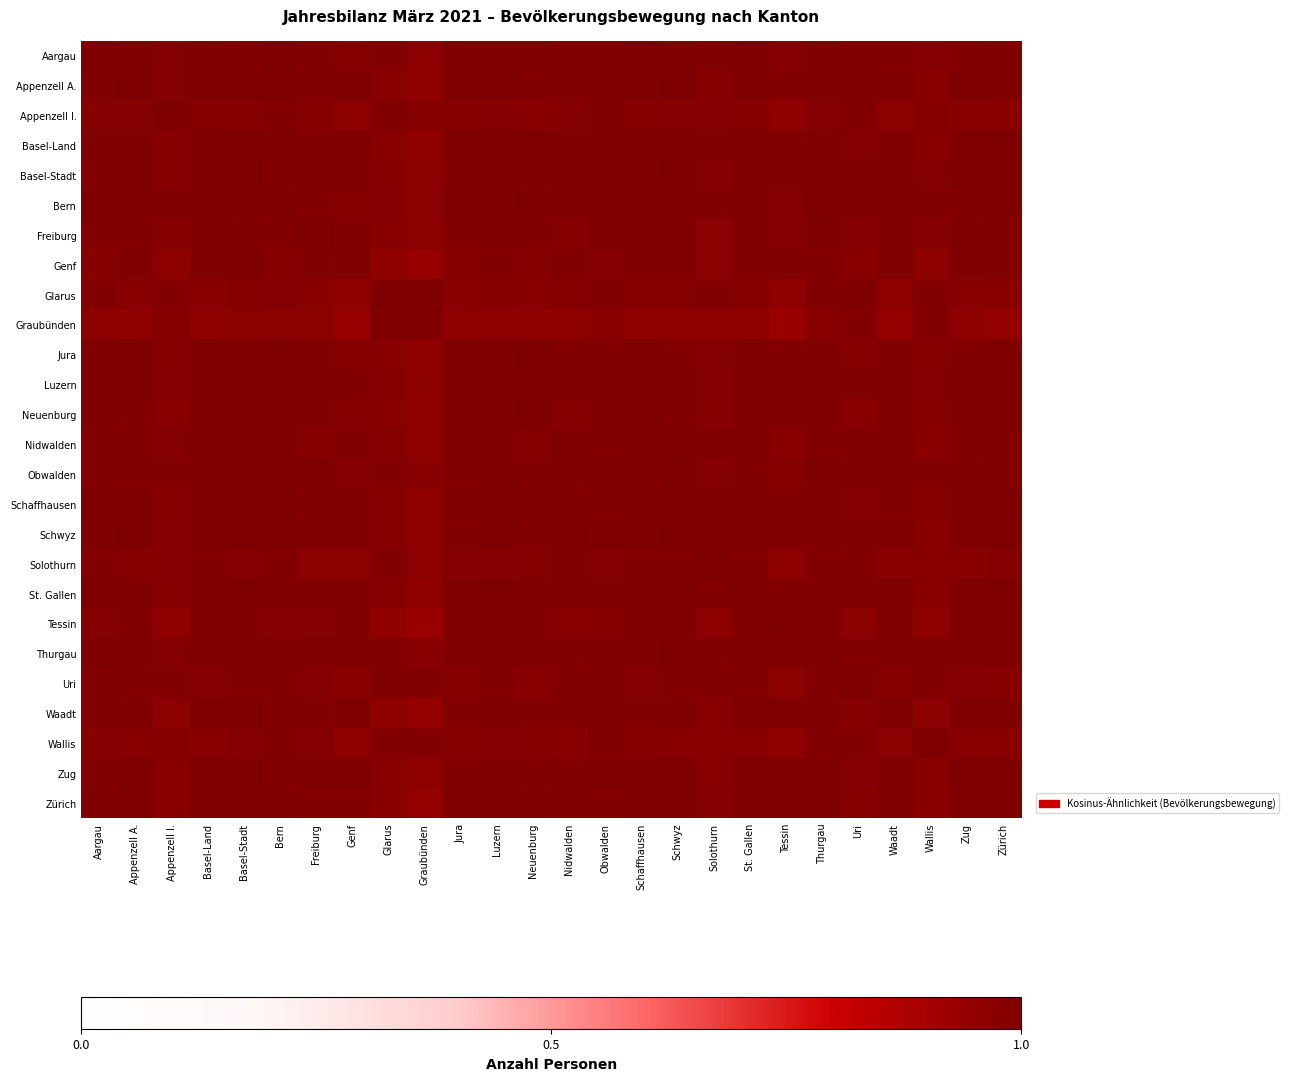

Reading right to left, extract all data points from this chart.

Aargau: Zürich=1.0	Zug=1.0	Wallis=1.0	Waadt=1.0	Uri=1.0	Thurgau=1.0	Tessin=1.0	St. Gallen=1.0	Solothurn=1.0	Schwyz=1.0	Schaffhausen=1.0	Obwalden=1.0	Nidwalden=1.0	Neuenburg=1.0	Luzern=1.0	Jura=1.0	Graubünden=1.0	Glarus=1.0	Genf=1.0	Freiburg=1.0	Bern=1.0	Basel-Stadt=1.0	Basel-Land=1.0	Appenzell I.=1.0	Appenzell A.=1.0	Aargau=1.0
Appenzell A.: Zürich=1.0	Zug=1.0	Wallis=1.0	Waadt=1.0	Uri=1.0	Thurgau=1.0	Tessin=1.0	St. Gallen=1.0	Solothurn=1.0	Schwyz=1.0	Schaffhausen=1.0	Obwalden=1.0	Nidwalden=1.0	Neuenburg=1.0	Luzern=1.0	Jura=1.0	Graubünden=1.0	Glarus=1.0	Genf=1.0	Freiburg=1.0	Bern=1.0	Basel-Stadt=1.0	Basel-Land=1.0	Appenzell I.=1.0	Appenzell A.=1.0	Aargau=1.0
Appenzell I.: Zürich=1.0	Zug=1.0	Wallis=1.0	Waadt=1.0	Uri=1.0	Thurgau=1.0	Tessin=1.0	St. Gallen=1.0	Solothurn=1.0	Schwyz=1.0	Schaffhausen=1.0	Obwalden=1.0	Nidwalden=1.0	Neuenburg=1.0	Luzern=1.0	Jura=1.0	Graubünden=1.0	Glarus=1.0	Genf=1.0	Freiburg=1.0	Bern=1.0	Basel-Stadt=1.0	Basel-Land=1.0	Appenzell I.=1.0	Appenzell A.=1.0	Aargau=1.0
Basel-Land: Zürich=1.0	Zug=1.0	Wallis=1.0	Waadt=1.0	Uri=1.0	Thurgau=1.0	Tessin=1.0	St. Gallen=1.0	Solothurn=1.0	Schwyz=1.0	Schaffhausen=1.0	Obwalden=1.0	Nidwalden=1.0	Neuenburg=1.0	Luzern=1.0	Jura=1.0	Graubünden=1.0	Glarus=1.0	Genf=1.0	Freiburg=1.0	Bern=1.0	Basel-Stadt=1.0	Basel-Land=1.0	Appenzell I.=1.0	Appenzell A.=1.0	Aargau=1.0
Basel-Stadt: Zürich=1.0	Zug=1.0	Wallis=1.0	Waadt=1.0	Uri=1.0	Thurgau=1.0	Tessin=1.0	St. Gallen=1.0	Solothurn=1.0	Schwyz=1.0	Schaffhausen=1.0	Obwalden=1.0	Nidwalden=1.0	Neuenburg=1.0	Luzern=1.0	Jura=1.0	Graubünden=1.0	Glarus=1.0	Genf=1.0	Freiburg=1.0	Bern=1.0	Basel-Stadt=1.0	Basel-Land=1.0	Appenzell I.=1.0	Appenzell A.=1.0	Aargau=1.0
Bern: Zürich=1.0	Zug=1.0	Wallis=1.0	Waadt=1.0	Uri=1.0	Thurgau=1.0	Tessin=1.0	St. Gallen=1.0	Solothurn=1.0	Schwyz=1.0	Schaffhausen=1.0	Obwalden=1.0	Nidwalden=1.0	Neuenburg=1.0	Luzern=1.0	Jura=1.0	Graubünden=1.0	Glarus=1.0	Genf=1.0	Freiburg=1.0	Bern=1.0	Basel-Stadt=1.0	Basel-Land=1.0	Appenzell I.=1.0	Appenzell A.=1.0	Aargau=1.0
Freiburg: Zürich=1.0	Zug=1.0	Wallis=1.0	Waadt=1.0	Uri=1.0	Thurgau=1.0	Tessin=1.0	St. Gallen=1.0	Solothurn=1.0	Schwyz=1.0	Schaffhausen=1.0	Obwalden=1.0	Nidwalden=1.0	Neuenburg=1.0	Luzern=1.0	Jura=1.0	Graubünden=1.0	Glarus=1.0	Genf=1.0	Freiburg=1.0	Bern=1.0	Basel-Stadt=1.0	Basel-Land=1.0	Appenzell I.=1.0	Appenzell A.=1.0	Aargau=1.0
Genf: Zürich=1.0	Zug=1.0	Wallis=1.0	Waadt=1.0	Uri=1.0	Thurgau=1.0	Tessin=1.0	St. Gallen=1.0	Solothurn=1.0	Schwyz=1.0	Schaffhausen=1.0	Obwalden=1.0	Nidwalden=1.0	Neuenburg=1.0	Luzern=1.0	Jura=1.0	Graubünden=0.9	Glarus=1.0	Genf=1.0	Freiburg=1.0	Bern=1.0	Basel-Stadt=1.0	Basel-Land=1.0	Appenzell I.=1.0	Appenzell A.=1.0	Aargau=1.0
Glarus: Zürich=1.0	Zug=1.0	Wallis=1.0	Waadt=1.0	Uri=1.0	Thurgau=1.0	Tessin=1.0	St. Gallen=1.0	Solothurn=1.0	Schwyz=1.0	Schaffhausen=1.0	Obwalden=1.0	Nidwalden=1.0	Neuenburg=1.0	Luzern=1.0	Jura=1.0	Graubünden=1.0	Glarus=1.0	Genf=1.0	Freiburg=1.0	Bern=1.0	Basel-Stadt=1.0	Basel-Land=1.0	Appenzell I.=1.0	Appenzell A.=1.0	Aargau=1.0
Graubünden: Zürich=0.9	Zug=1.0	Wallis=1.0	Waadt=0.9	Uri=1.0	Thurgau=1.0	Tessin=0.9	St. Gallen=1.0	Solothurn=1.0	Schwyz=1.0	Schaffhausen=1.0	Obwalden=1.0	Nidwalden=1.0	Neuenburg=1.0	Luzern=1.0	Jura=0.9	Graubünden=1.0	Glarus=1.0	Genf=0.9	Freiburg=1.0	Bern=1.0	Basel-Stadt=1.0	Basel-Land=1.0	Appenzell I.=1.0	Appenzell A.=1.0	Aargau=1.0
Jura: Zürich=1.0	Zug=1.0	Wallis=1.0	Waadt=1.0	Uri=1.0	Thurgau=1.0	Tessin=1.0	St. Gallen=1.0	Solothurn=1.0	Schwyz=1.0	Schaffhausen=1.0	Obwalden=1.0	Nidwalden=1.0	Neuenburg=1.0	Luzern=1.0	Jura=1.0	Graubünden=0.9	Glarus=1.0	Genf=1.0	Freiburg=1.0	Bern=1.0	Basel-Stadt=1.0	Basel-Land=1.0	Appenzell I.=1.0	Appenzell A.=1.0	Aargau=1.0
Luzern: Zürich=1.0	Zug=1.0	Wallis=1.0	Waadt=1.0	Uri=1.0	Thurgau=1.0	Tessin=1.0	St. Gallen=1.0	Solothurn=1.0	Schwyz=1.0	Schaffhausen=1.0	Obwalden=1.0	Nidwalden=1.0	Neuenburg=1.0	Luzern=1.0	Jura=1.0	Graubünden=1.0	Glarus=1.0	Genf=1.0	Freiburg=1.0	Bern=1.0	Basel-Stadt=1.0	Basel-Land=1.0	Appenzell I.=1.0	Appenzell A.=1.0	Aargau=1.0
Neuenburg: Zürich=1.0	Zug=1.0	Wallis=1.0	Waadt=1.0	Uri=1.0	Thurgau=1.0	Tessin=1.0	St. Gallen=1.0	Solothurn=1.0	Schwyz=1.0	Schaffhausen=1.0	Obwalden=1.0	Nidwalden=1.0	Neuenburg=1.0	Luzern=1.0	Jura=1.0	Graubünden=1.0	Glarus=1.0	Genf=1.0	Freiburg=1.0	Bern=1.0	Basel-Stadt=1.0	Basel-Land=1.0	Appenzell I.=1.0	Appenzell A.=1.0	Aargau=1.0
Nidwalden: Zürich=1.0	Zug=1.0	Wallis=1.0	Waadt=1.0	Uri=1.0	Thurgau=1.0	Tessin=1.0	St. Gallen=1.0	Solothurn=1.0	Schwyz=1.0	Schaffhausen=1.0	Obwalden=1.0	Nidwalden=1.0	Neuenburg=1.0	Luzern=1.0	Jura=1.0	Graubünden=1.0	Glarus=1.0	Genf=1.0	Freiburg=1.0	Bern=1.0	Basel-Stadt=1.0	Basel-Land=1.0	Appenzell I.=1.0	Appenzell A.=1.0	Aargau=1.0
Obwalden: Zürich=1.0	Zug=1.0	Wallis=1.0	Waadt=1.0	Uri=1.0	Thurgau=1.0	Tessin=1.0	St. Gallen=1.0	Solothurn=1.0	Schwyz=1.0	Schaffhausen=1.0	Obwalden=1.0	Nidwalden=1.0	Neuenburg=1.0	Luzern=1.0	Jura=1.0	Graubünden=1.0	Glarus=1.0	Genf=1.0	Freiburg=1.0	Bern=1.0	Basel-Stadt=1.0	Basel-Land=1.0	Appenzell I.=1.0	Appenzell A.=1.0	Aargau=1.0
Schaffhausen: Zürich=1.0	Zug=1.0	Wallis=1.0	Waadt=1.0	Uri=1.0	Thurgau=1.0	Tessin=1.0	St. Gallen=1.0	Solothurn=1.0	Schwyz=1.0	Schaffhausen=1.0	Obwalden=1.0	Nidwalden=1.0	Neuenburg=1.0	Luzern=1.0	Jura=1.0	Graubünden=1.0	Glarus=1.0	Genf=1.0	Freiburg=1.0	Bern=1.0	Basel-Stadt=1.0	Basel-Land=1.0	Appenzell I.=1.0	Appenzell A.=1.0	Aargau=1.0
Schwyz: Zürich=1.0	Zug=1.0	Wallis=1.0	Waadt=1.0	Uri=1.0	Thurgau=1.0	Tessin=1.0	St. Gallen=1.0	Solothurn=1.0	Schwyz=1.0	Schaffhausen=1.0	Obwalden=1.0	Nidwalden=1.0	Neuenburg=1.0	Luzern=1.0	Jura=1.0	Graubünden=1.0	Glarus=1.0	Genf=1.0	Freiburg=1.0	Bern=1.0	Basel-Stadt=1.0	Basel-Land=1.0	Appenzell I.=1.0	Appenzell A.=1.0	Aargau=1.0
Solothurn: Zürich=1.0	Zug=1.0	Wallis=1.0	Waadt=1.0	Uri=1.0	Thurgau=1.0	Tessin=1.0	St. Gallen=1.0	Solothurn=1.0	Schwyz=1.0	Schaffhausen=1.0	Obwalden=1.0	Nidwalden=1.0	Neuenburg=1.0	Luzern=1.0	Jura=1.0	Graubünden=1.0	Glarus=1.0	Genf=1.0	Freiburg=1.0	Bern=1.0	Basel-Stadt=1.0	Basel-Land=1.0	Appenzell I.=1.0	Appenzell A.=1.0	Aargau=1.0
St. Gallen: Zürich=1.0	Zug=1.0	Wallis=1.0	Waadt=1.0	Uri=1.0	Thurgau=1.0	Tessin=1.0	St. Gallen=1.0	Solothurn=1.0	Schwyz=1.0	Schaffhausen=1.0	Obwalden=1.0	Nidwalden=1.0	Neuenburg=1.0	Luzern=1.0	Jura=1.0	Graubünden=1.0	Glarus=1.0	Genf=1.0	Freiburg=1.0	Bern=1.0	Basel-Stadt=1.0	Basel-Land=1.0	Appenzell I.=1.0	Appenzell A.=1.0	Aargau=1.0
Tessin: Zürich=1.0	Zug=1.0	Wallis=1.0	Waadt=1.0	Uri=1.0	Thurgau=1.0	Tessin=1.0	St. Gallen=1.0	Solothurn=1.0	Schwyz=1.0	Schaffhausen=1.0	Obwalden=1.0	Nidwalden=1.0	Neuenburg=1.0	Luzern=1.0	Jura=1.0	Graubünden=0.9	Glarus=1.0	Genf=1.0	Freiburg=1.0	Bern=1.0	Basel-Stadt=1.0	Basel-Land=1.0	Appenzell I.=1.0	Appenzell A.=1.0	Aargau=1.0
Thurgau: Zürich=1.0	Zug=1.0	Wallis=1.0	Waadt=1.0	Uri=1.0	Thurgau=1.0	Tessin=1.0	St. Gallen=1.0	Solothurn=1.0	Schwyz=1.0	Schaffhausen=1.0	Obwalden=1.0	Nidwalden=1.0	Neuenburg=1.0	Luzern=1.0	Jura=1.0	Graubünden=1.0	Glarus=1.0	Genf=1.0	Freiburg=1.0	Bern=1.0	Basel-Stadt=1.0	Basel-Land=1.0	Appenzell I.=1.0	Appenzell A.=1.0	Aargau=1.0
Uri: Zürich=1.0	Zug=1.0	Wallis=1.0	Waadt=1.0	Uri=1.0	Thurgau=1.0	Tessin=1.0	St. Gallen=1.0	Solothurn=1.0	Schwyz=1.0	Schaffhausen=1.0	Obwalden=1.0	Nidwalden=1.0	Neuenburg=1.0	Luzern=1.0	Jura=1.0	Graubünden=1.0	Glarus=1.0	Genf=1.0	Freiburg=1.0	Bern=1.0	Basel-Stadt=1.0	Basel-Land=1.0	Appenzell I.=1.0	Appenzell A.=1.0	Aargau=1.0
Waadt: Zürich=1.0	Zug=1.0	Wallis=1.0	Waadt=1.0	Uri=1.0	Thurgau=1.0	Tessin=1.0	St. Gallen=1.0	Solothurn=1.0	Schwyz=1.0	Schaffhausen=1.0	Obwalden=1.0	Nidwalden=1.0	Neuenburg=1.0	Luzern=1.0	Jura=1.0	Graubünden=0.9	Glarus=1.0	Genf=1.0	Freiburg=1.0	Bern=1.0	Basel-Stadt=1.0	Basel-Land=1.0	Appenzell I.=1.0	Appenzell A.=1.0	Aargau=1.0
Wallis: Zürich=1.0	Zug=1.0	Wallis=1.0	Waadt=1.0	Uri=1.0	Thurgau=1.0	Tessin=1.0	St. Gallen=1.0	Solothurn=1.0	Schwyz=1.0	Schaffhausen=1.0	Obwalden=1.0	Nidwalden=1.0	Neuenburg=1.0	Luzern=1.0	Jura=1.0	Graubünden=1.0	Glarus=1.0	Genf=1.0	Freiburg=1.0	Bern=1.0	Basel-Stadt=1.0	Basel-Land=1.0	Appenzell I.=1.0	Appenzell A.=1.0	Aargau=1.0
Zug: Zürich=1.0	Zug=1.0	Wallis=1.0	Waadt=1.0	Uri=1.0	Thurgau=1.0	Tessin=1.0	St. Gallen=1.0	Solothurn=1.0	Schwyz=1.0	Schaffhausen=1.0	Obwalden=1.0	Nidwalden=1.0	Neuenburg=1.0	Luzern=1.0	Jura=1.0	Graubünden=1.0	Glarus=1.0	Genf=1.0	Freiburg=1.0	Bern=1.0	Basel-Stadt=1.0	Basel-Land=1.0	Appenzell I.=1.0	Appenzell A.=1.0	Aargau=1.0
Zürich: Zürich=1.0	Zug=1.0	Wallis=1.0	Waadt=1.0	Uri=1.0	Thurgau=1.0	Tessin=1.0	St. Gallen=1.0	Solothurn=1.0	Schwyz=1.0	Schaffhausen=1.0	Obwalden=1.0	Nidwalden=1.0	Neuenburg=1.0	Luzern=1.0	Jura=1.0	Graubünden=0.9	Glarus=1.0	Genf=1.0	Freiburg=1.0	Bern=1.0	Basel-Stadt=1.0	Basel-Land=1.0	Appenzell I.=1.0	Appenzell A.=1.0	Aargau=1.0